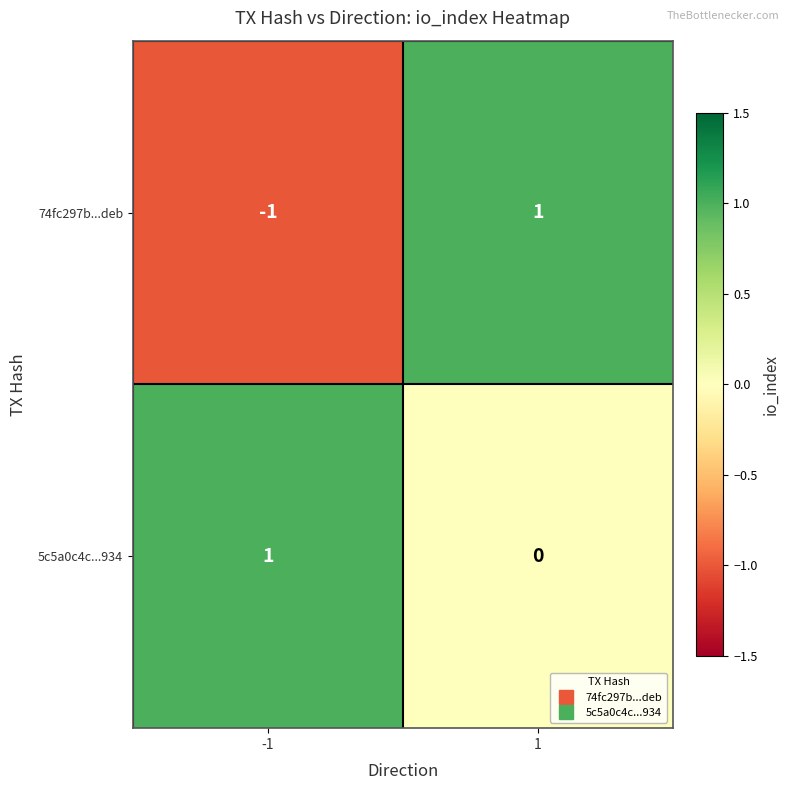

Reading left to right, transcribe all the data shown in this chart.

74fc297b...deb: -1=-1	1=1
5c5a0c4c...934: -1=1	1=0